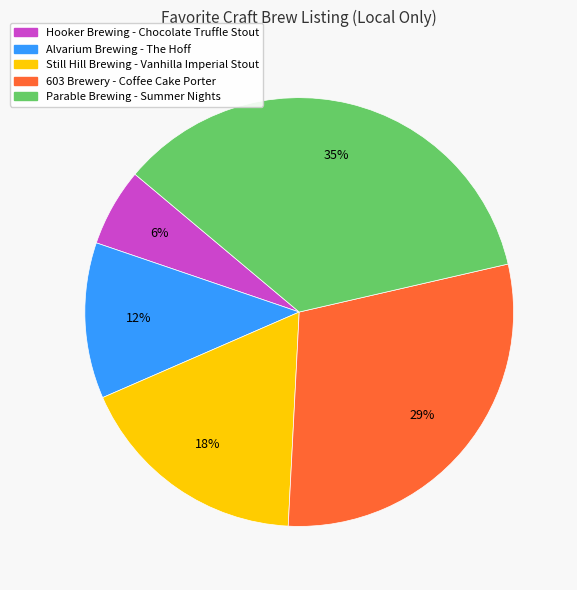

To the nearest percent, what is the average slice percentage?

20%